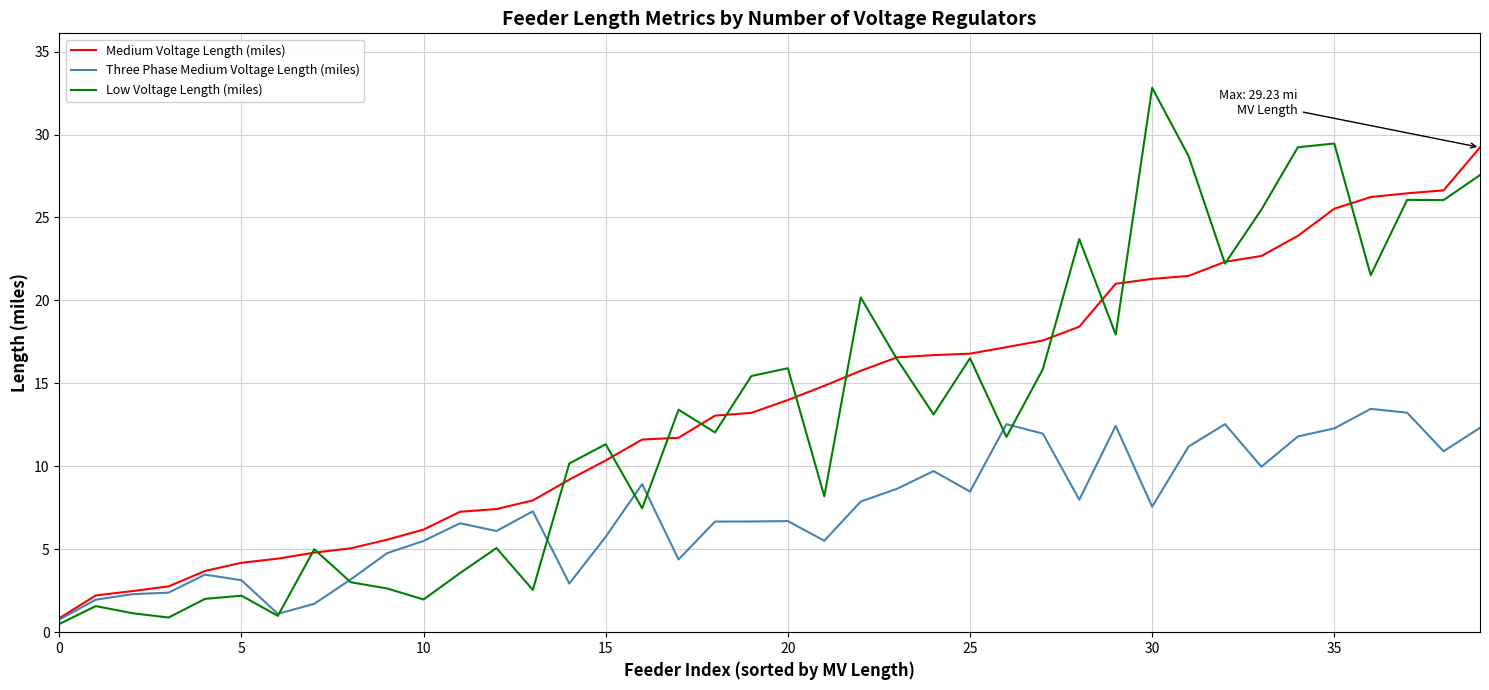

Which series has the widest spread of values?

Low Voltage Length (miles)